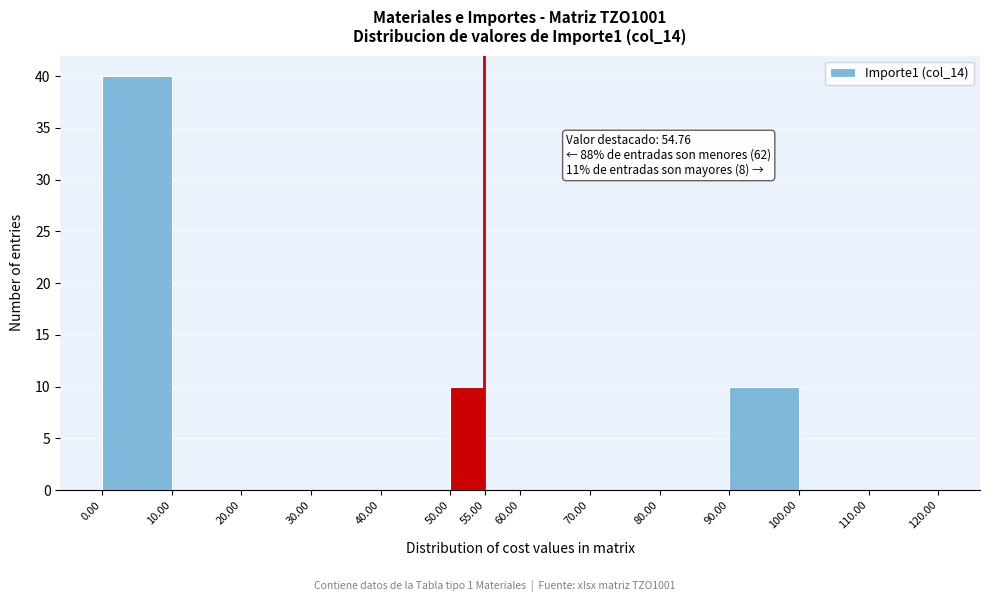

Over which range of the x-axis is the bar tallest?

0.00 to 10.00